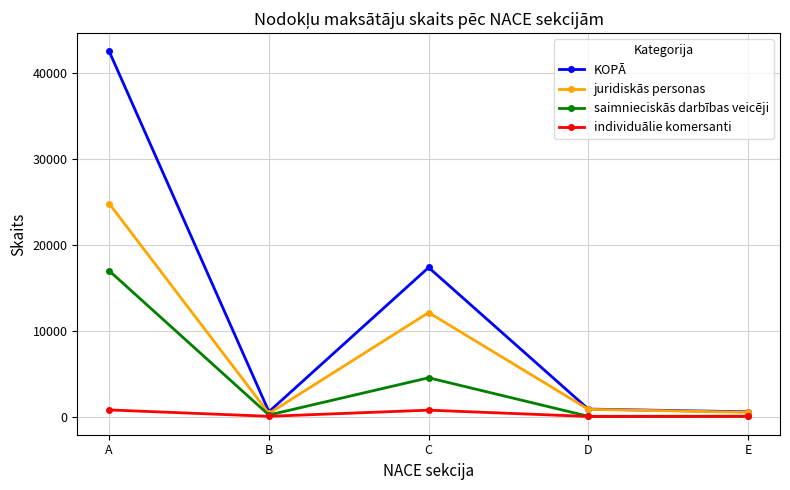

Which series has the largest total across all categories?

KOPĀ